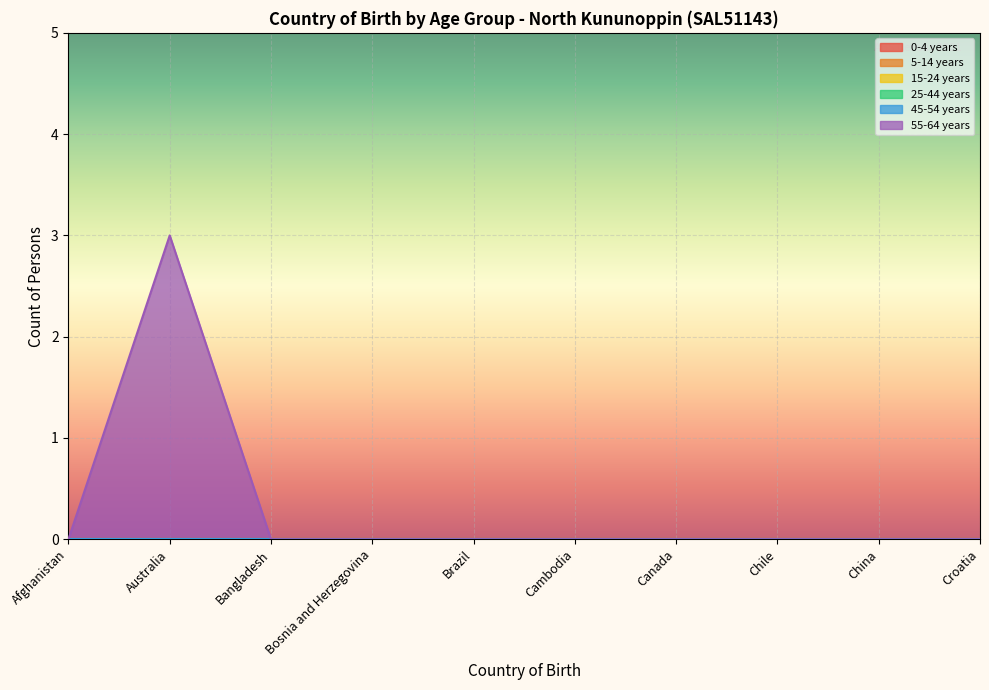

Reading left to right, extract all data points from this chart.

0-4 years: Afghanistan=0	Australia=0	Bangladesh=0	Bosnia and Herzegovina=0	Brazil=0	Cambodia=0	Canada=0	Chile=0	China=0	Croatia=0
5-14 years: Afghanistan=0	Australia=0	Bangladesh=0	Bosnia and Herzegovina=0	Brazil=0	Cambodia=0	Canada=0	Chile=0	China=0	Croatia=0
15-24 years: Afghanistan=0	Australia=0	Bangladesh=0	Bosnia and Herzegovina=0	Brazil=0	Cambodia=0	Canada=0	Chile=0	China=0	Croatia=0
25-44 years: Afghanistan=0	Australia=0	Bangladesh=0	Bosnia and Herzegovina=0	Brazil=0	Cambodia=0	Canada=0	Chile=0	China=0	Croatia=0
45-54 years: Afghanistan=0	Australia=0	Bangladesh=0	Bosnia and Herzegovina=0	Brazil=0	Cambodia=0	Canada=0	Chile=0	China=0	Croatia=0
55-64 years: Afghanistan=0	Australia=3	Bangladesh=0	Bosnia and Herzegovina=0	Brazil=0	Cambodia=0	Canada=0	Chile=0	China=0	Croatia=0